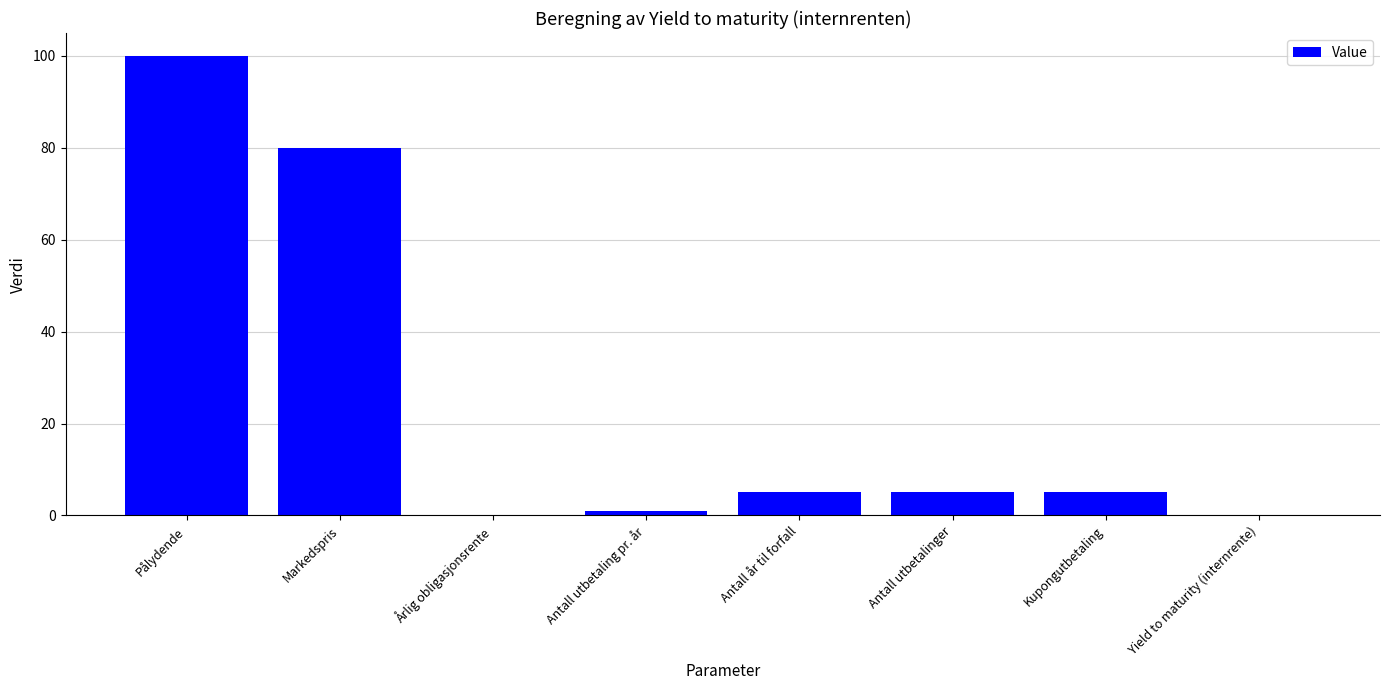

At which category does the chart reach its peak across all series?

Pålydende